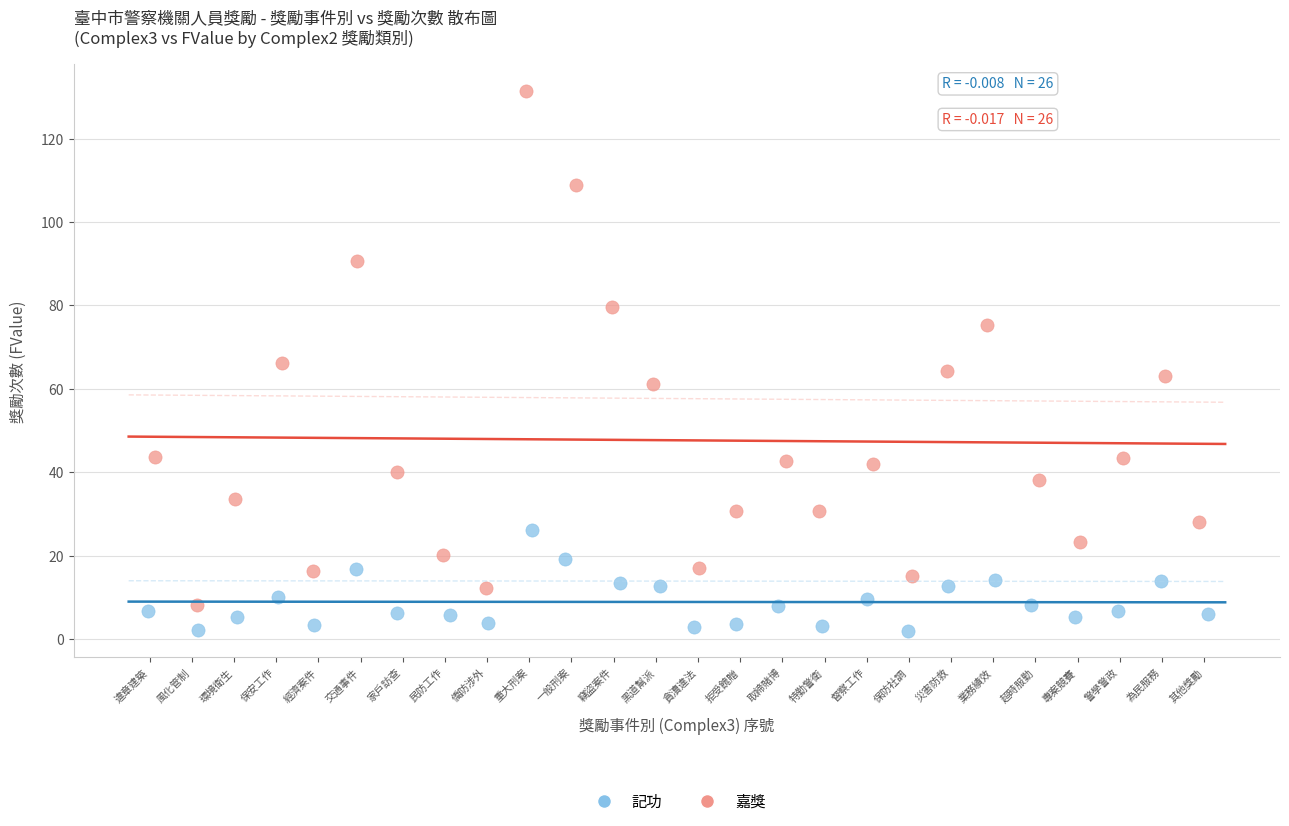

Which series has the widest spread of Y values?

嘉獎